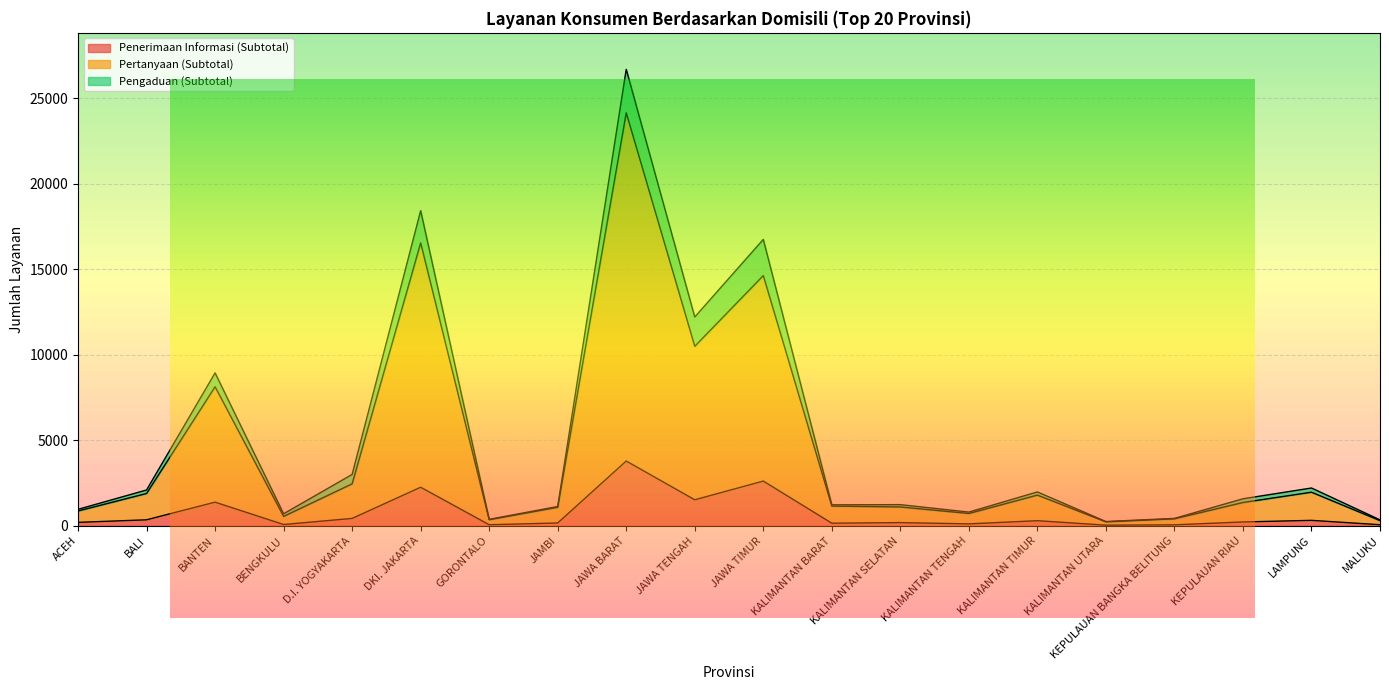

Reading left to right, extract all data points from this chart.

Penerimaan Informasi (Subtotal): ACEH=197	BALI=347	BANTEN=1380	BENGKULU=72	D.I. YOGYAKARTA=428	DKI. JAKARTA=2253	GORONTALO=59	JAMBI=161	JAWA BARAT=3787	JAWA TENGAH=1518	JAWA TIMUR=2614	KALIMANTAN BARAT=149	KALIMANTAN SELATAN=183	KALIMANTAN TENGAH=109	KALIMANTAN TIMUR=295	KALIMANTAN UTARA=33	KEPULAUAN BANGKA BELITUNG=53	KEPULAUAN RIAU=221	LAMPUNG=315	MALUKU=59
Pertanyaan (Subtotal): ACEH=863	BALI=1887	BANTEN=8130	BENGKULU=546	D.I. YOGYAKARTA=2451	DKI. JAKARTA=16548	GORONTALO=352	JAMBI=1079	JAWA BARAT=24158	JAWA TENGAH=10498	JAWA TIMUR=14637	KALIMANTAN BARAT=1150	KALIMANTAN SELATAN=1098	KALIMANTAN TENGAH=717	KALIMANTAN TIMUR=1791	KALIMANTAN UTARA=228	KEPULAUAN BANGKA BELITUNG=405	KEPULAUAN RIAU=1359	LAMPUNG=1962	MALUKU=299
Pengaduan (Subtotal): ACEH=960	BALI=2092	BANTEN=8943	BENGKULU=700	D.I. YOGYAKARTA=3002	DKI. JAKARTA=18431	GORONTALO=375	JAMBI=1127	JAWA BARAT=26700	JAWA TENGAH=12213	JAWA TIMUR=16751	KALIMANTAN BARAT=1225	KALIMANTAN SELATAN=1234	KALIMANTAN TENGAH=799	KALIMANTAN TIMUR=1978	KALIMANTAN UTARA=246	KEPULAUAN BANGKA BELITUNG=430	KEPULAUAN RIAU=1577	LAMPUNG=2208	MALUKU=344